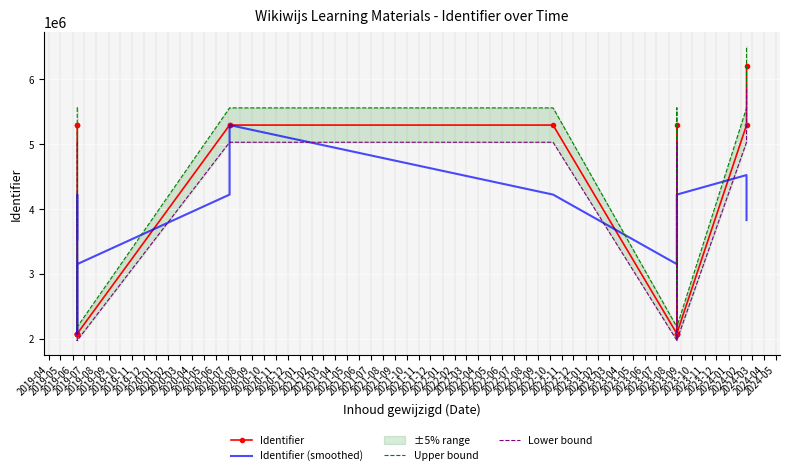

What is the spread (max minus min) of values at 2019-10?

1175442.9